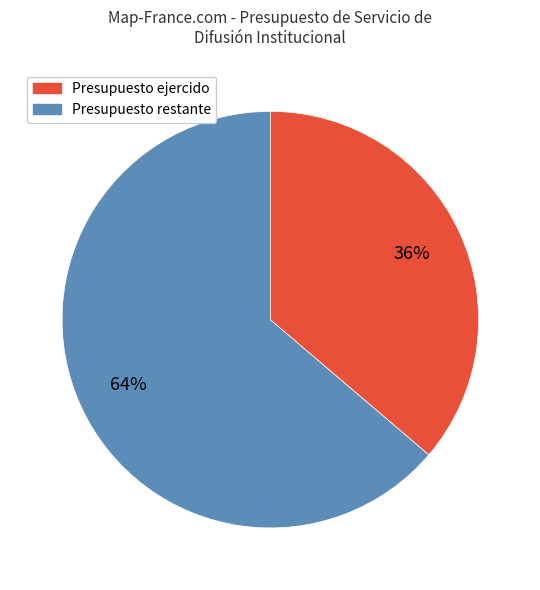

To the nearest percent, what is the difference between the largest and smallest slice percentages?

28%